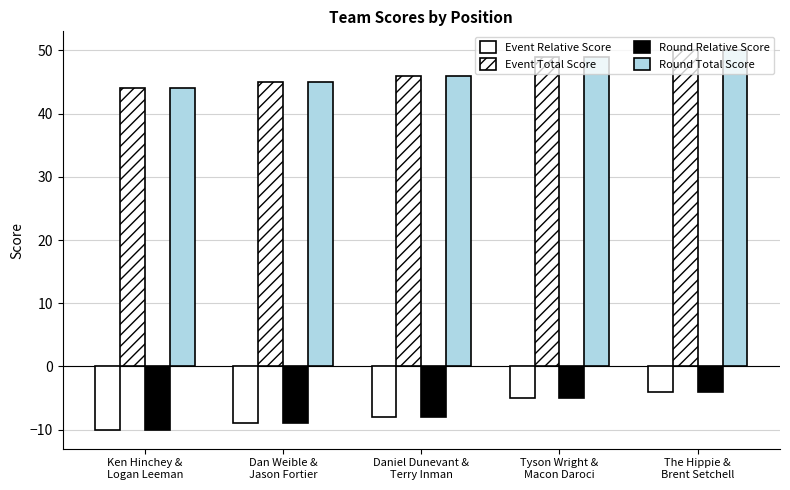

Which category has the highest value in the Event Total Score series?

The Hippie &
Brent Setchell